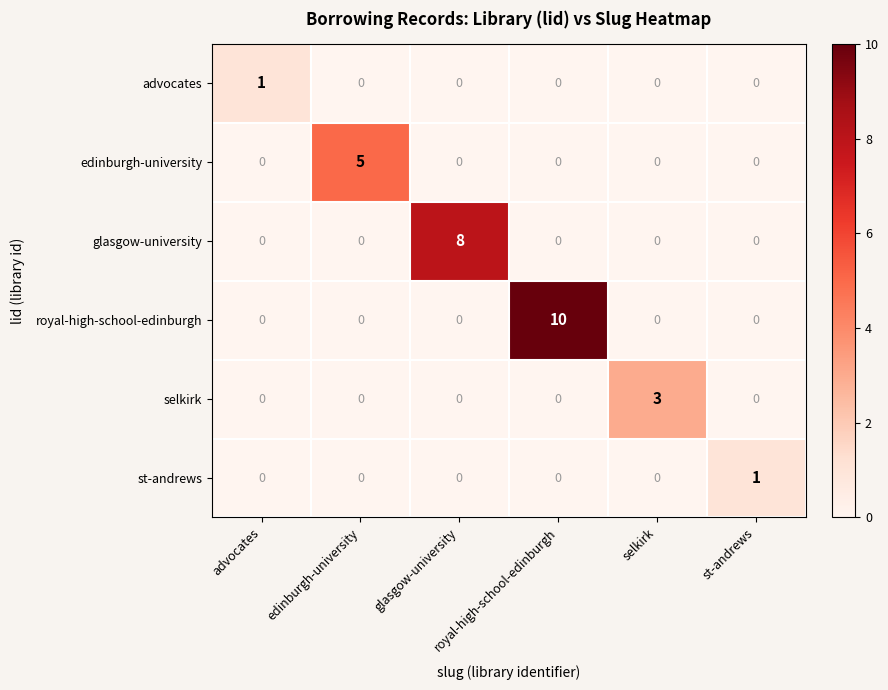

What is the spread (max minus min) of values at royal-high-school-edinburgh?

10